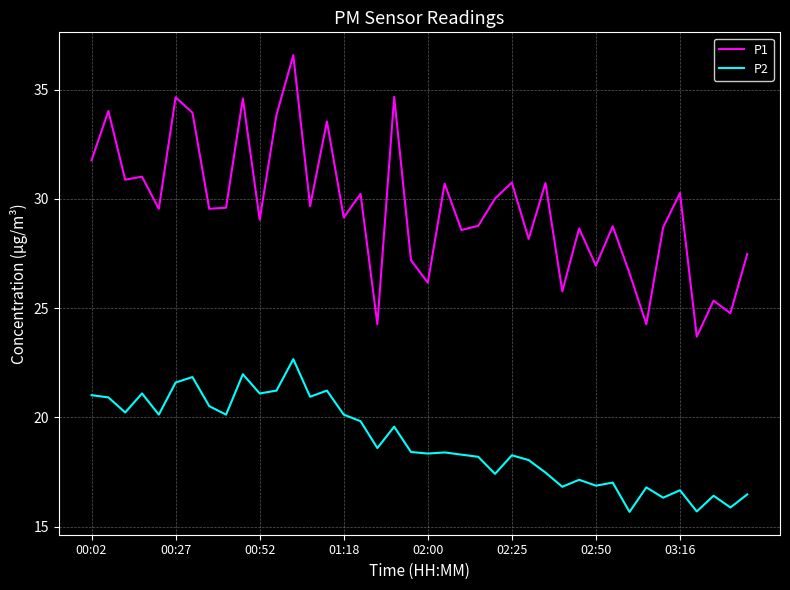

Which series has the largest total across all categories?

P1